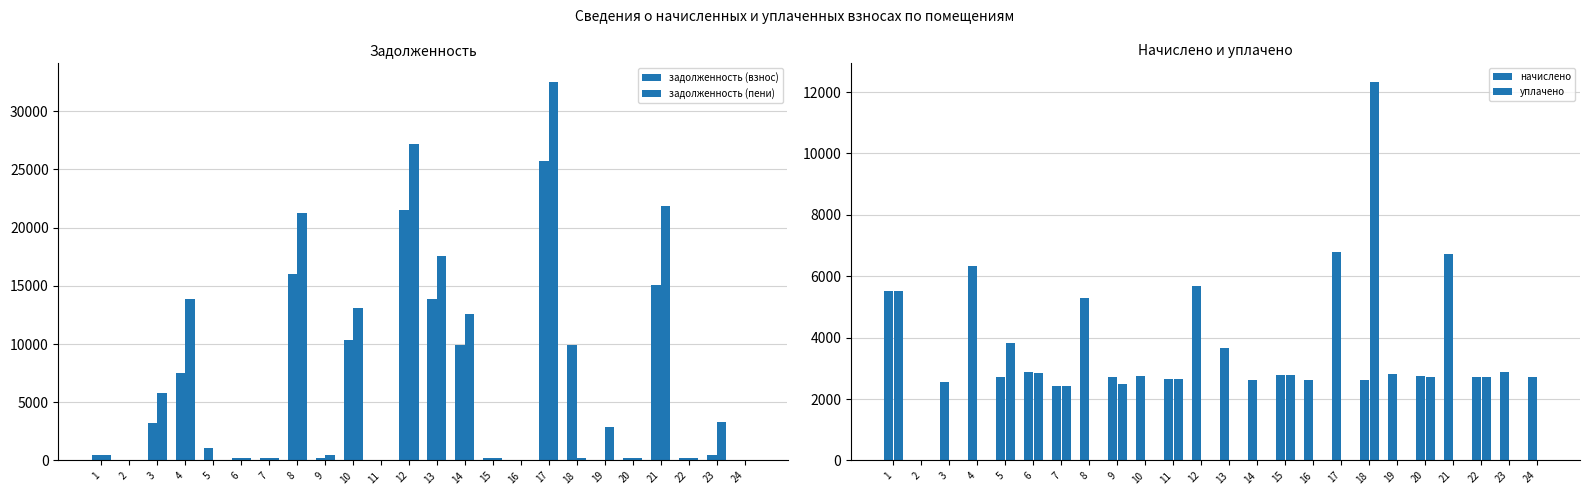

At which category is the sum across all series the highest?

17